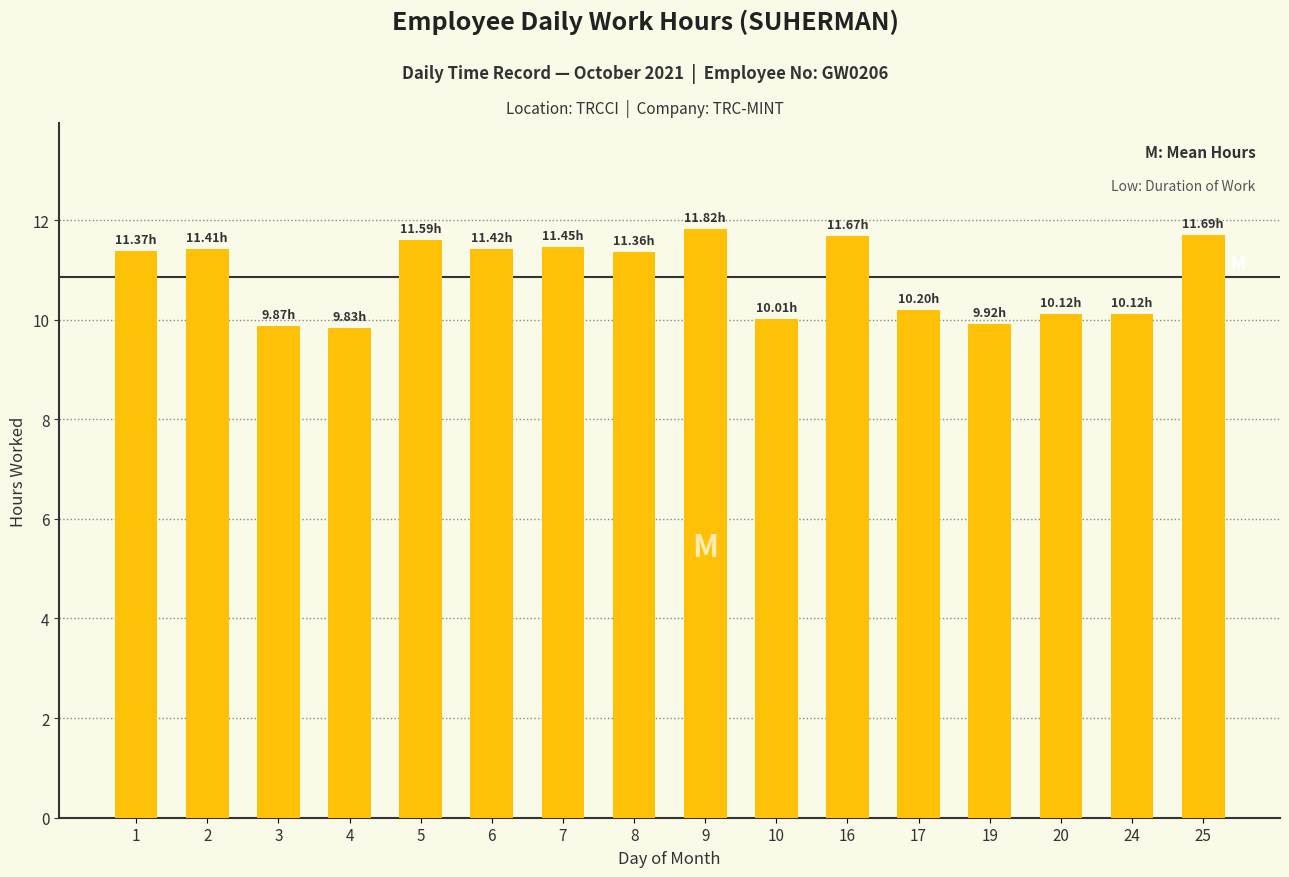

How many data points does each series have?

16